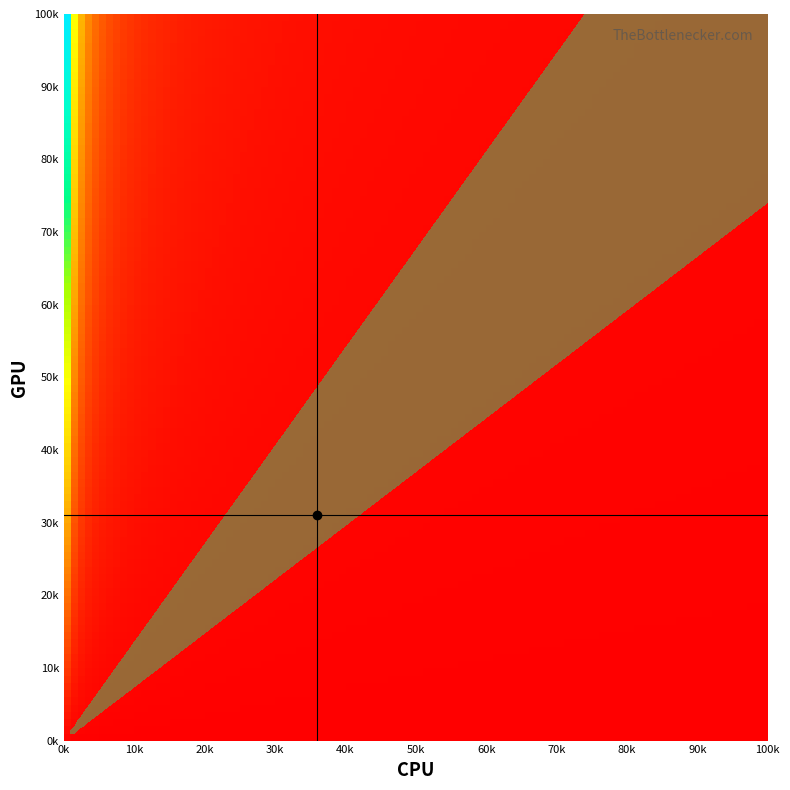

Is it true that 90 equals 125 at 3?

False